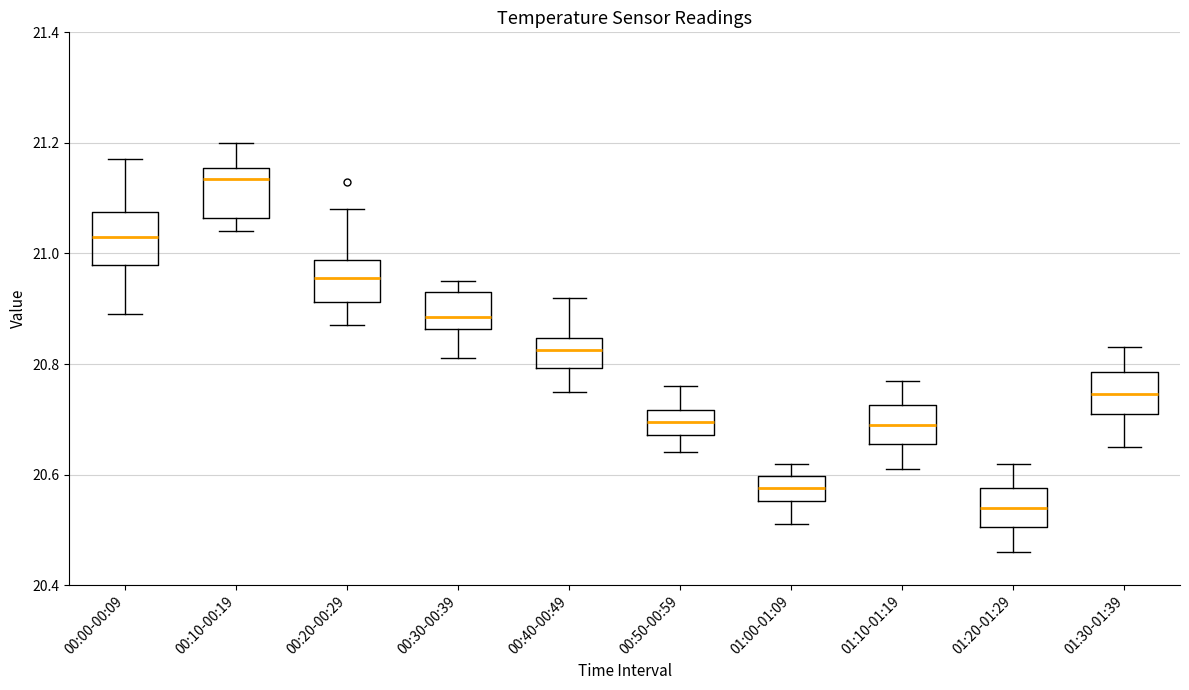

Reading left to right, transcribe this box plot: for each box, give where its median line is, the range the box spans, and where its two whiskers end, as read against the y-axis. The values are not printed on the chart, so give them approximately, as read against the axis.

00:00-00:09: median 21.04, box 20.98 to 21.08, whiskers 20.90 to 21.18
00:10-00:19: median 21.14, box 21.06 to 21.16, whiskers 21.04 to 21.20
00:20-00:29: median 20.96, box 20.92 to 20.98, whiskers 20.88 to 21.08
00:30-00:39: median 20.88, box 20.86 to 20.94, whiskers 20.82 to 20.96
00:40-00:49: median 20.82, box 20.80 to 20.84, whiskers 20.76 to 20.92
00:50-00:59: median 20.70, box 20.68 to 20.72, whiskers 20.64 to 20.76
01:00-01:09: median 20.58, box 20.56 to 20.60, whiskers 20.52 to 20.62
01:10-01:19: median 20.70, box 20.66 to 20.72, whiskers 20.62 to 20.78
01:20-01:29: median 20.54, box 20.50 to 20.58, whiskers 20.46 to 20.62
01:30-01:39: median 20.74, box 20.72 to 20.78, whiskers 20.66 to 20.84